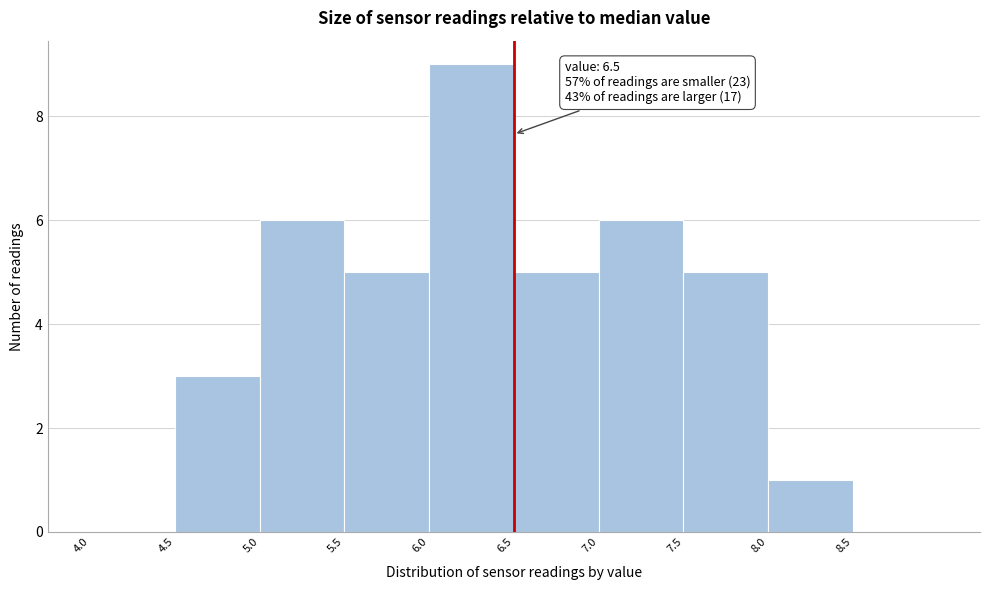

Over which range of the x-axis is the bar tallest?

6.0 to 6.5